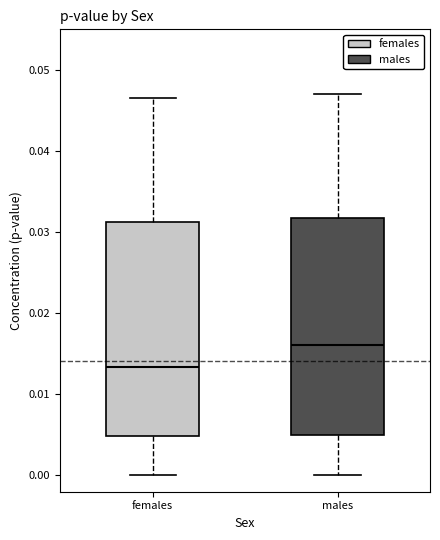

Where does the upper whisker of the box for females end on the y-axis? The values are not printed on the chart, so give them approximately, as read against the axis.

0.046